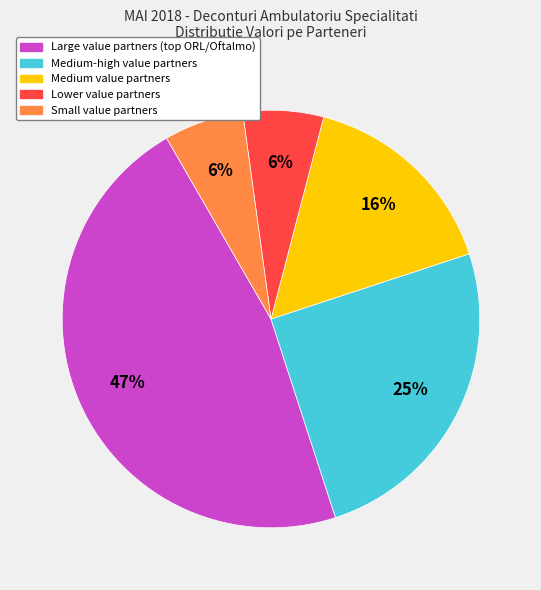

Is there any slice that represents more than half of the pie?

No